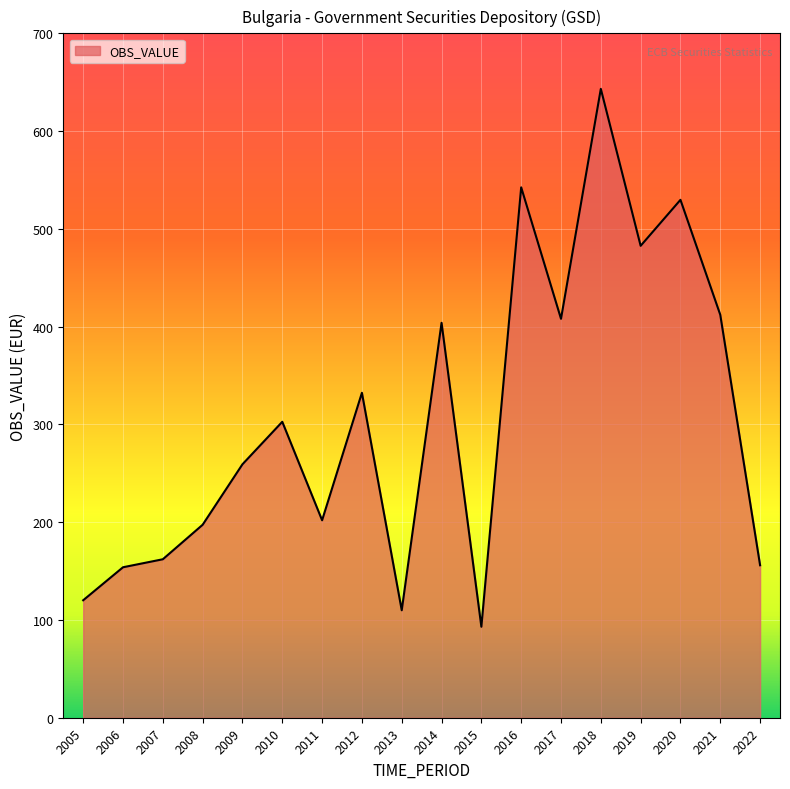

What is the difference between the maximum and minimum values?

550.2